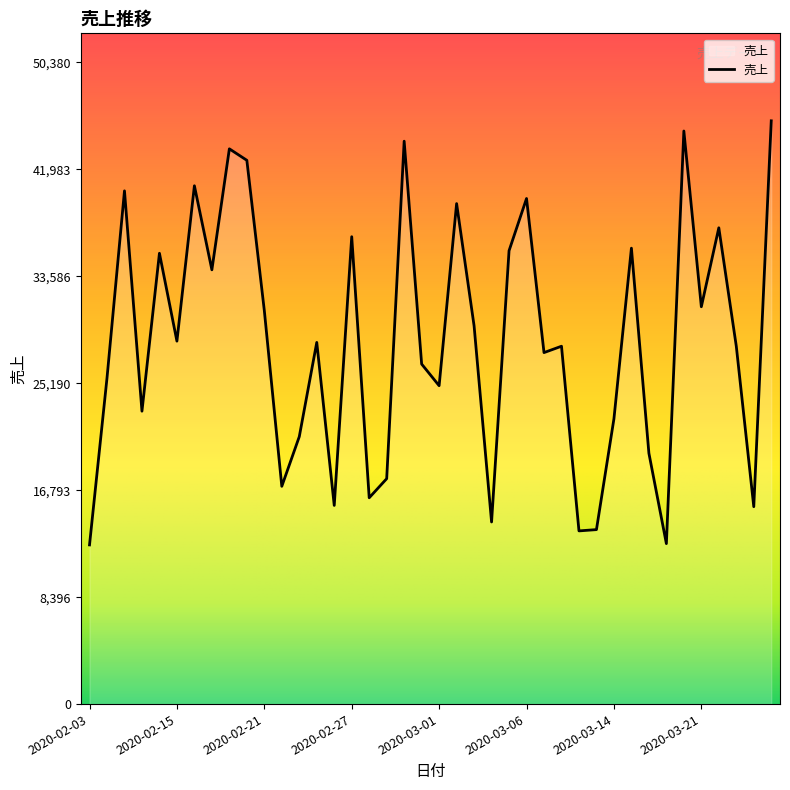

What is the greatest value displayed?

45800